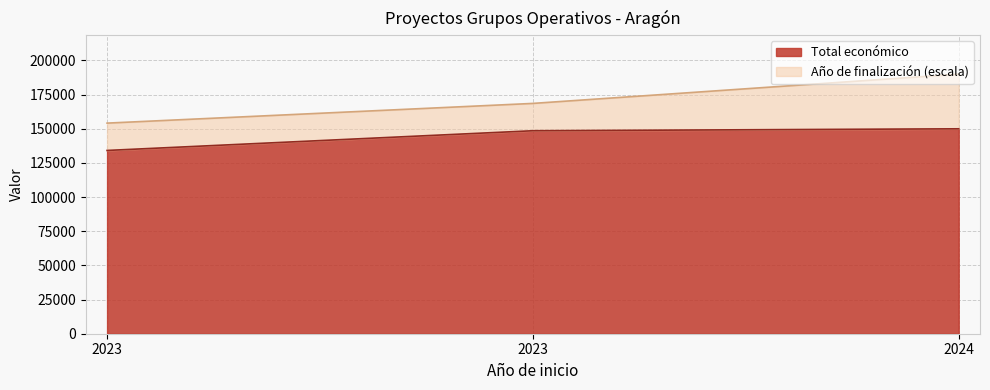

Reading left to right, what are all the values shown in this chart?

134112	148534	149950